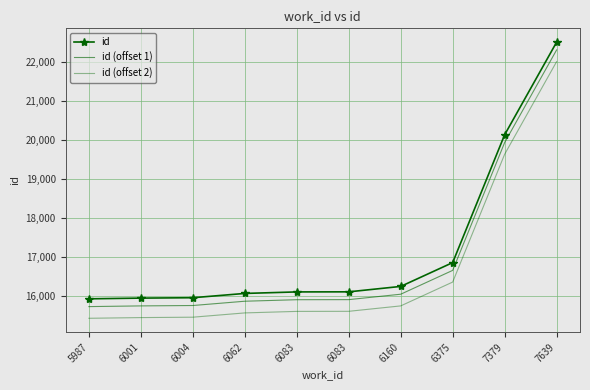

The id (offset 1) series shows 16040 at 6160. True or false?

True